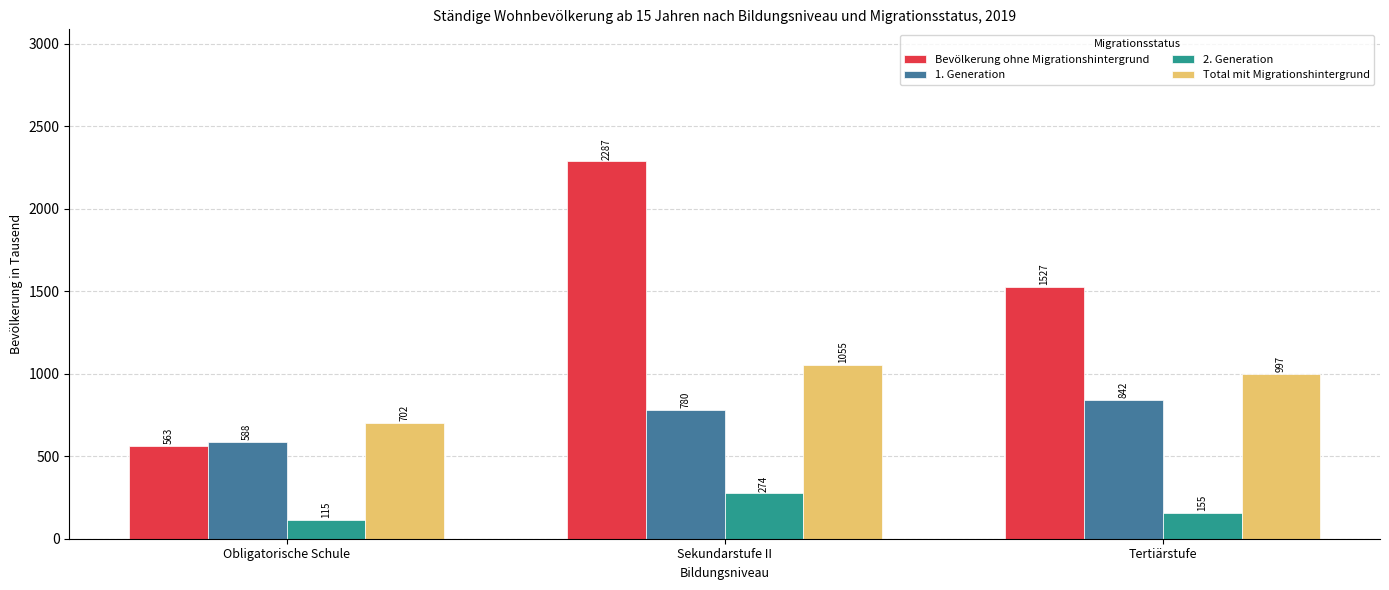

Between Sekundarstufe II and Tertiärstufe, which series saw the biggest shift?

Bevölkerung ohne Migrationshintergrund